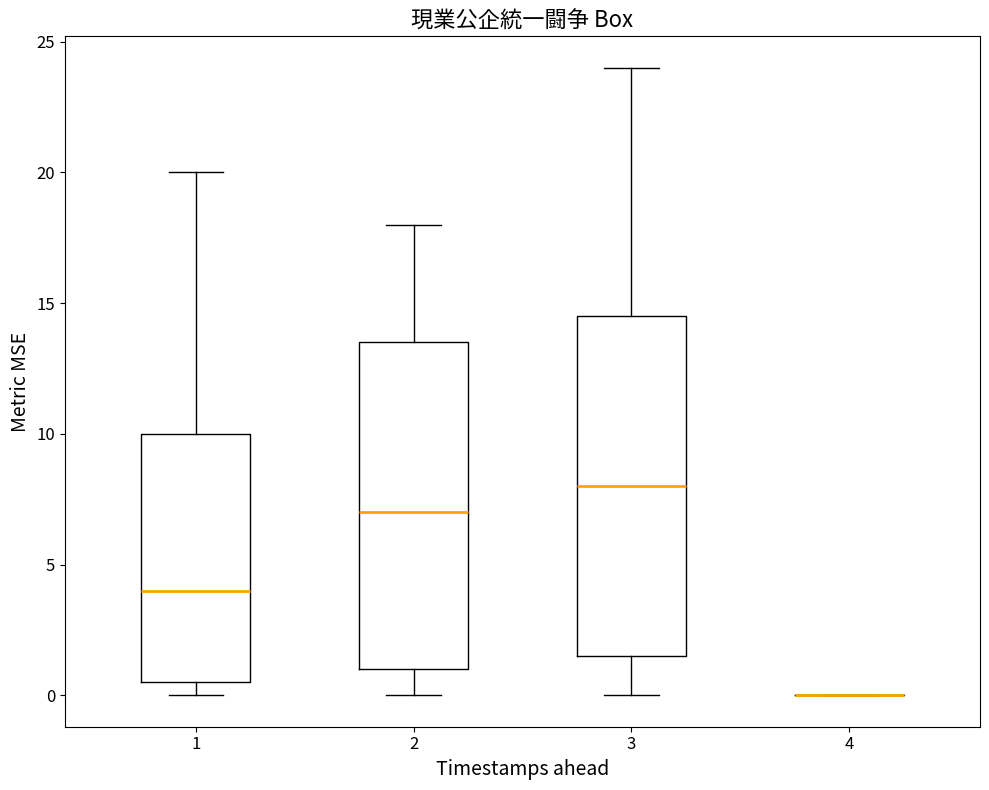

Which box is the tallest, from its lower edge to its upper edge?

3